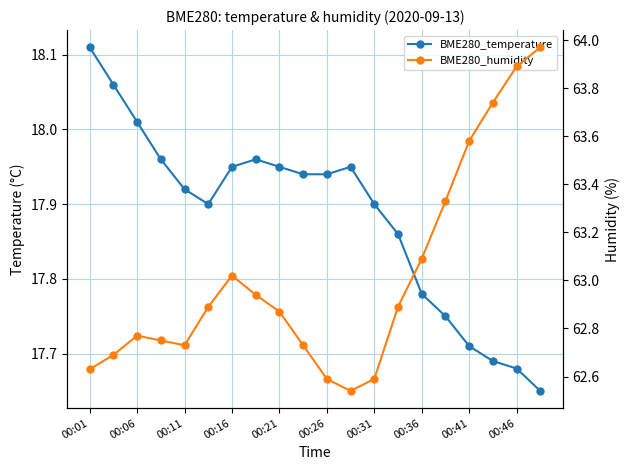

At which category is the sum across all series the highest?

19